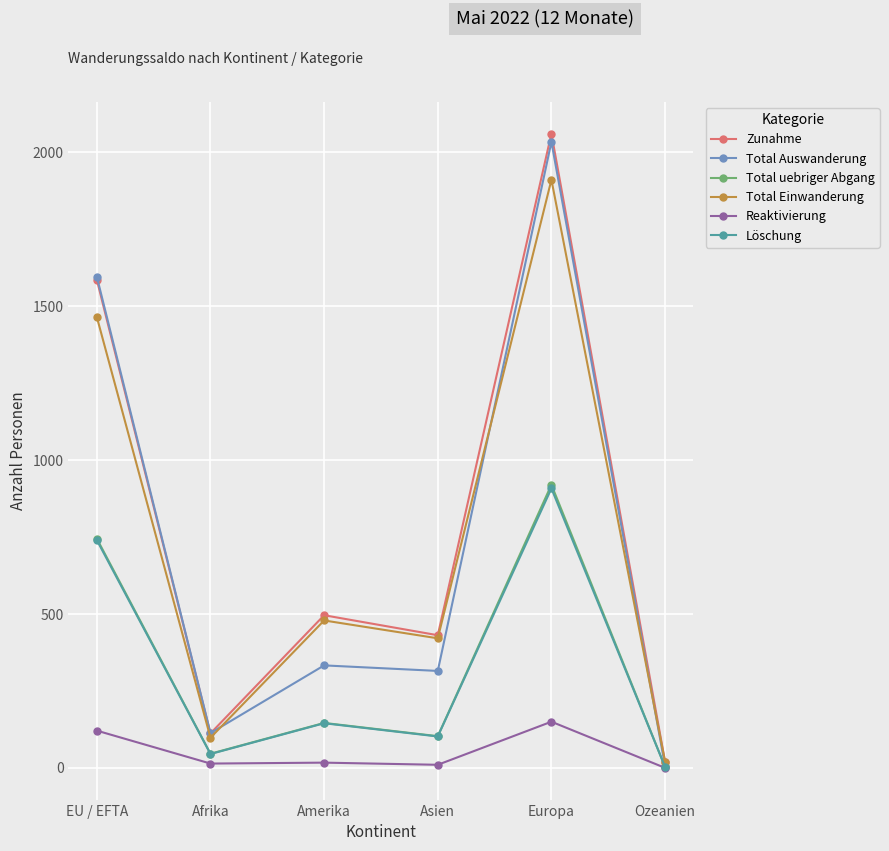

Between Afrika and Europa, which series saw the biggest shift?

Zunahme